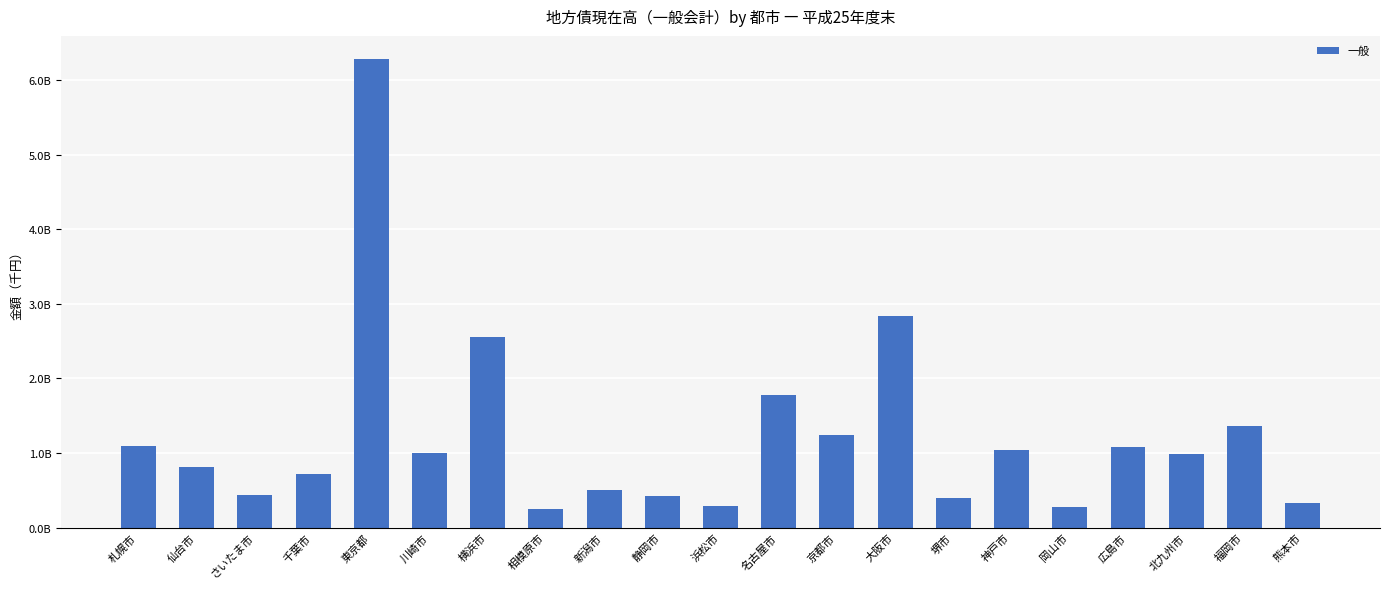

Rank the categories by value from lowest to highest.

相模原市, 岡山市, 浜松市, 熊本市, 堺市, 静岡市, さいたま市, 新潟市, 千葉市, 仙台市, 北九州市, 川崎市, 神戸市, 広島市, 札幌市, 京都市, 福岡市, 名古屋市, 横浜市, 大阪市, 東京都